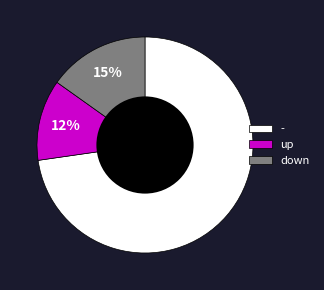

Between - and down, which is larger?

-